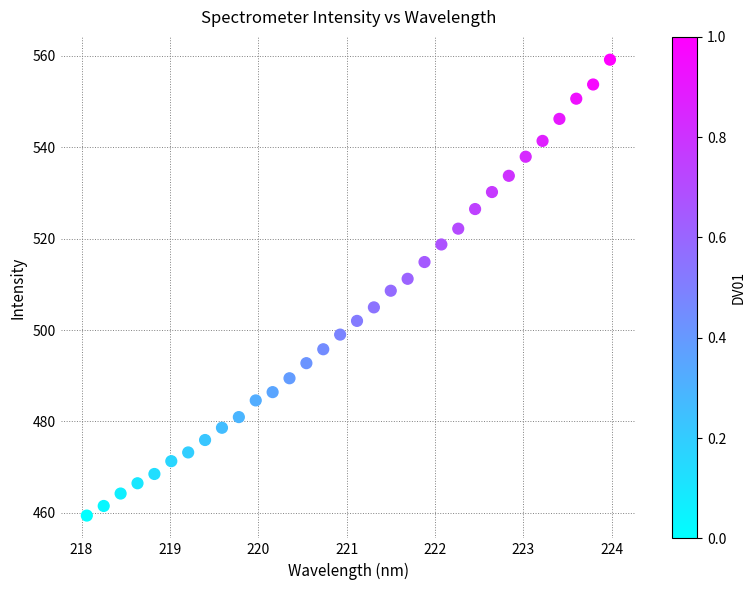

What is the range of Y values (max minus min)?

99.8